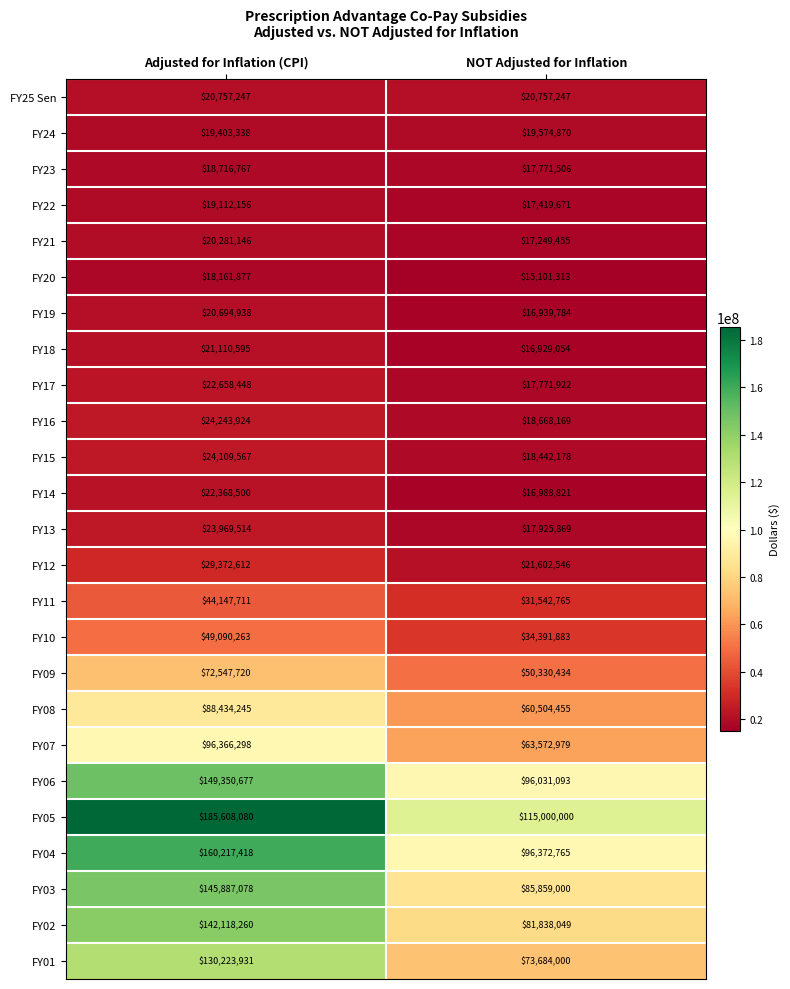

Between Adjusted for Inflation (CPI) and NOT Adjusted for Inflation, which series saw the biggest shift?

FY05